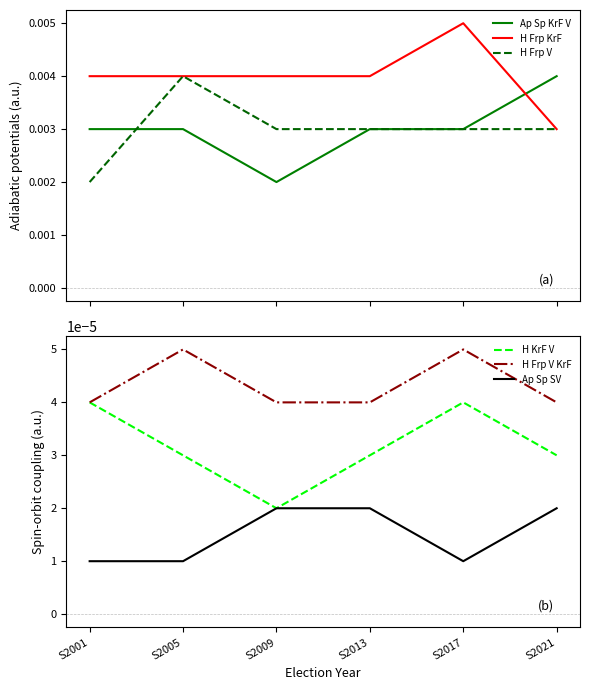

Where is H Frp KrF nearest to the value 0?

S2021